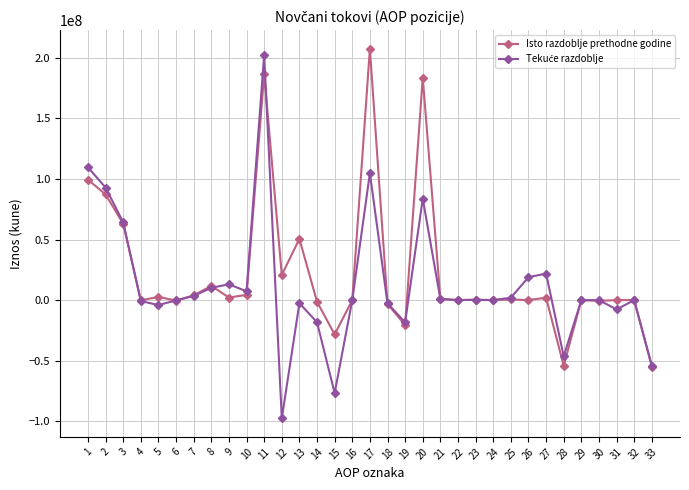

What is the smallest value displayed?

-97689147